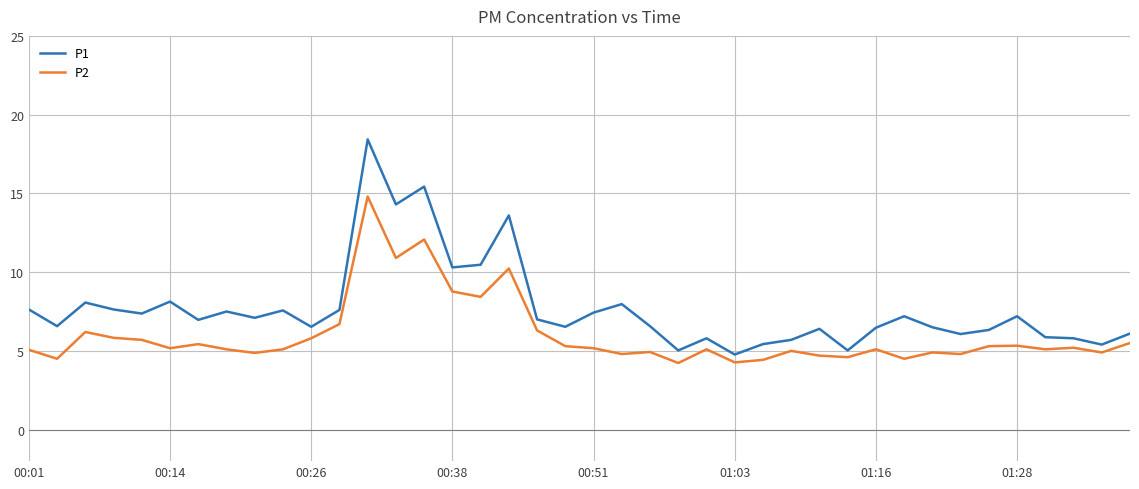

Which series has the largest range (max minus min)?

P1